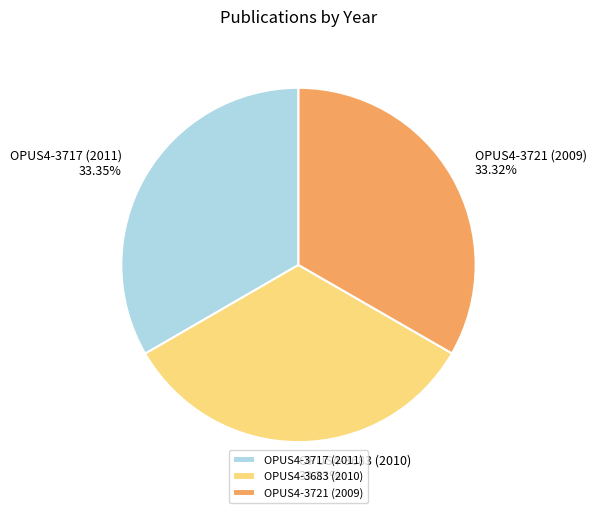

How many segments does this pie chart have?

3